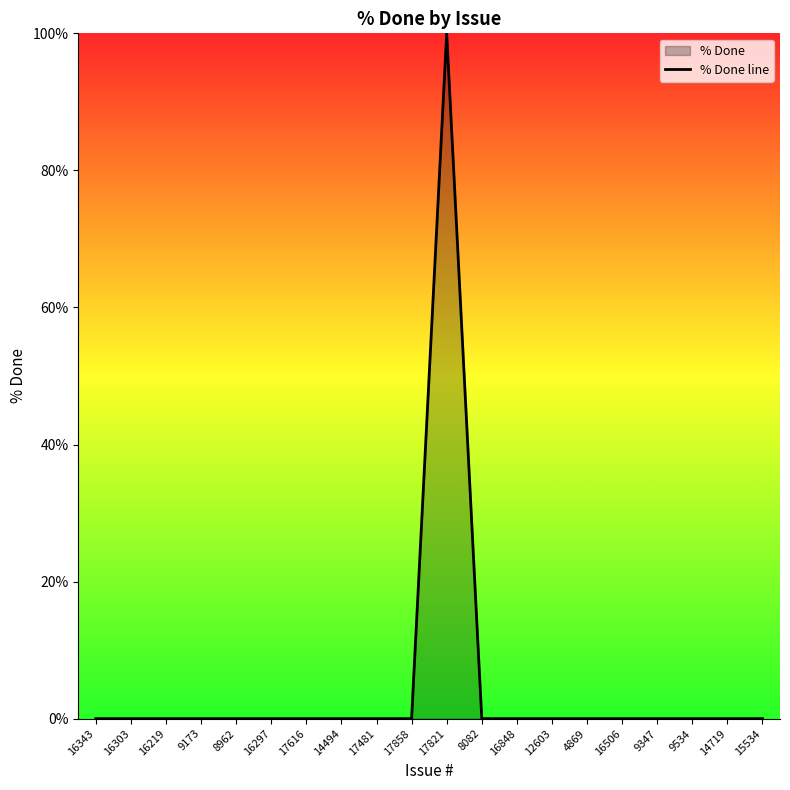

Reading left to right, transcribe all the data shown in this chart.

0	0	0	0	0	0	0	0	0	0	100	0	0	0	0	0	0	0	0	0